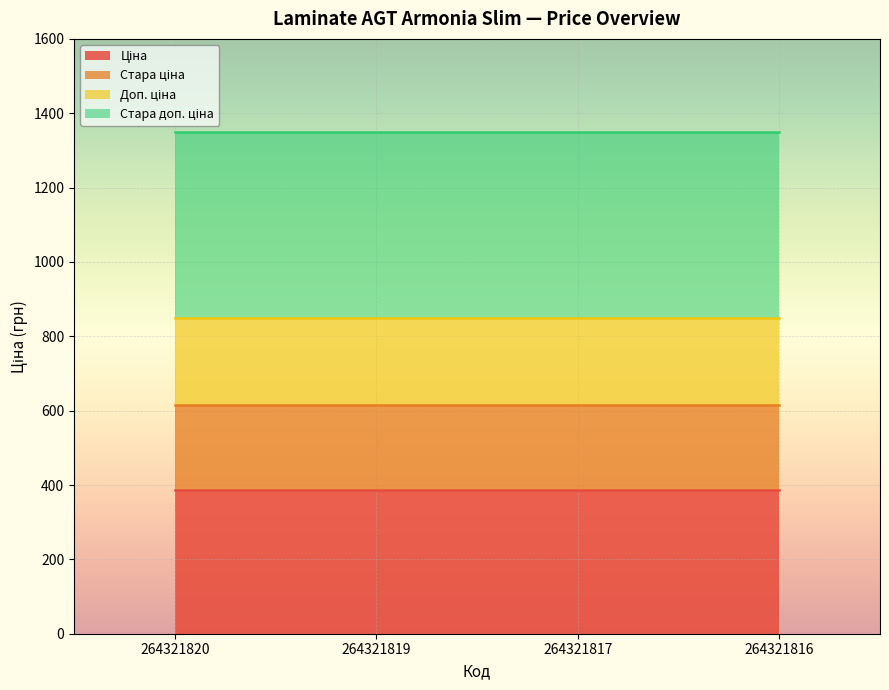

Which has a higher value, 264321817 or 264321816?

264321817